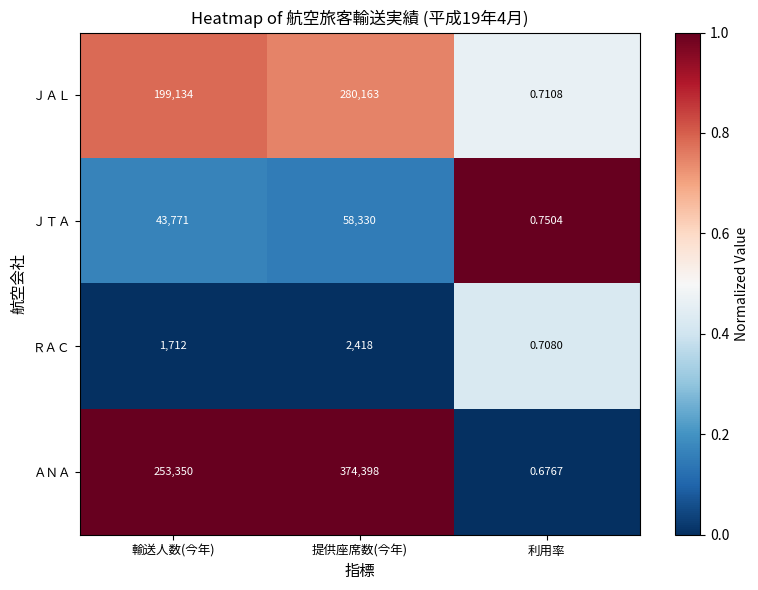

Where is ＪＴＡ nearest to the value 29165?

輸送人数(今年)